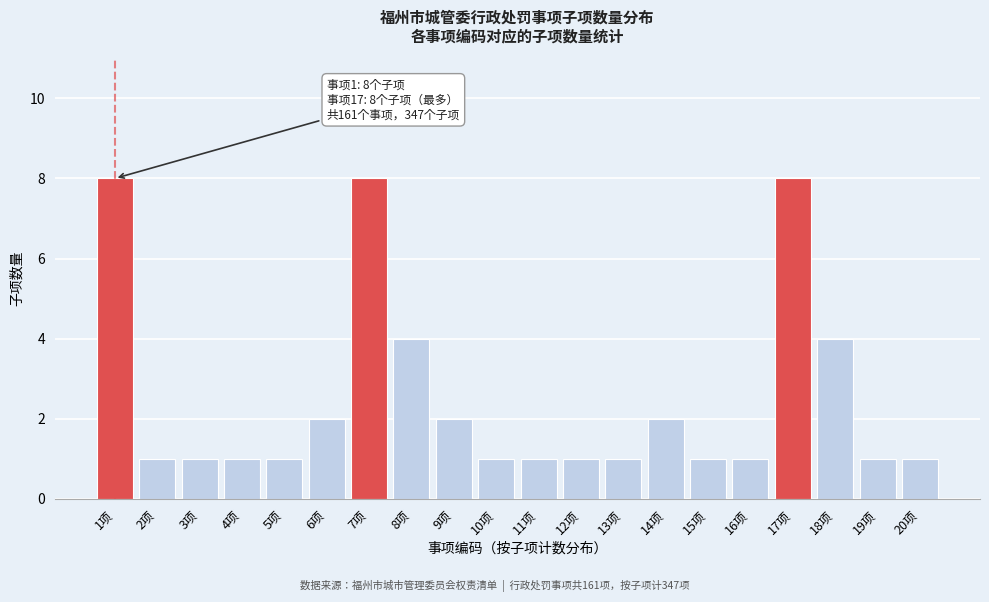

Reading left to right, what are all the values shown in this chart?

1项=8	2项=1	3项=1	4项=1	5项=1	6项=2	7项=8	8项=4	9项=2	10项=1	11项=1	12项=1	13项=1	14项=2	15项=1	16项=1	17项=8	18项=4	19项=1	20项=1